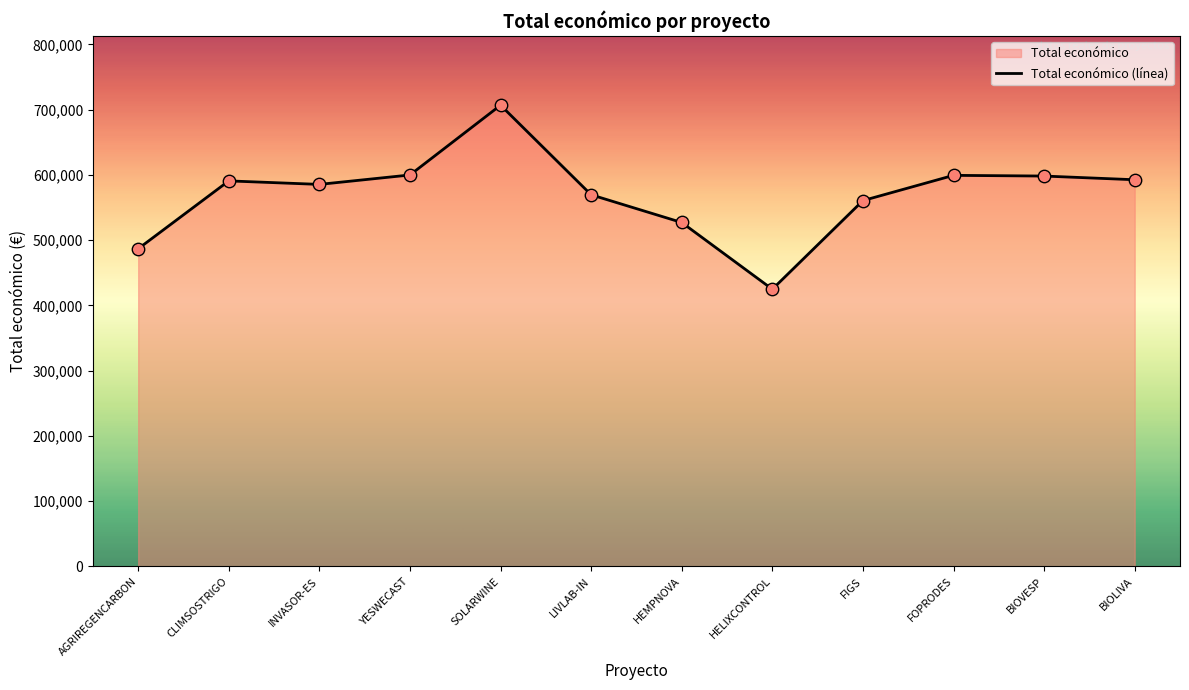

Approximately how many times larger is the value at FIGS compared to HEMPNOVA?

1.1